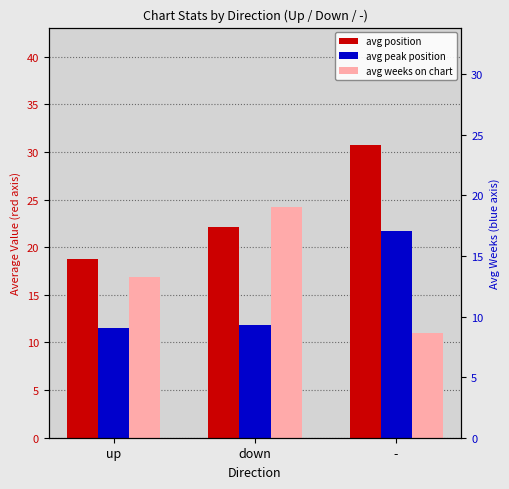

What is the label of the 3rd bar from the right?

up